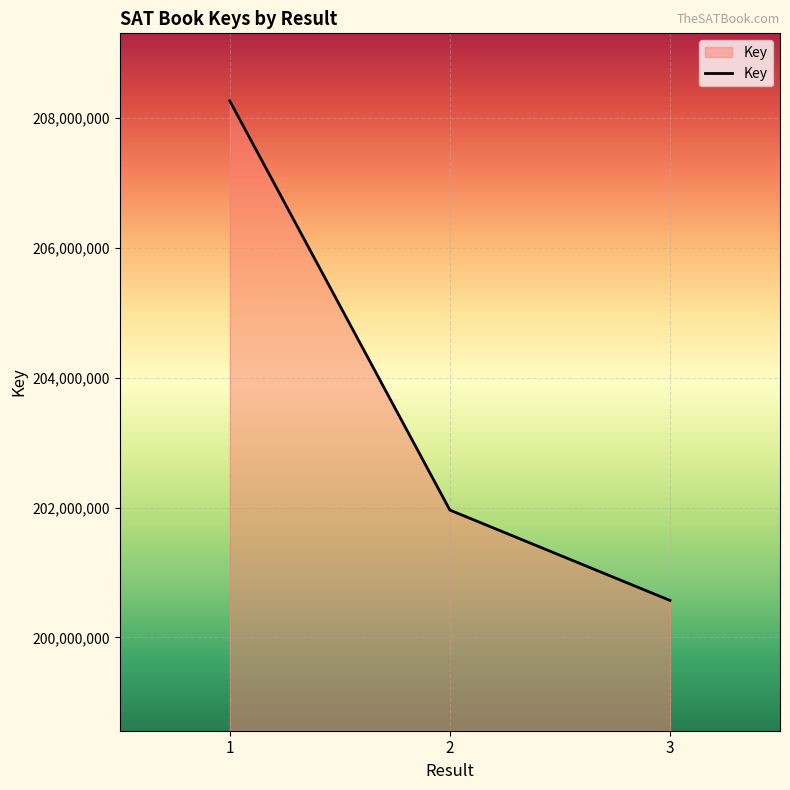

List the labels in order of value, largest first.

1, 2, 3